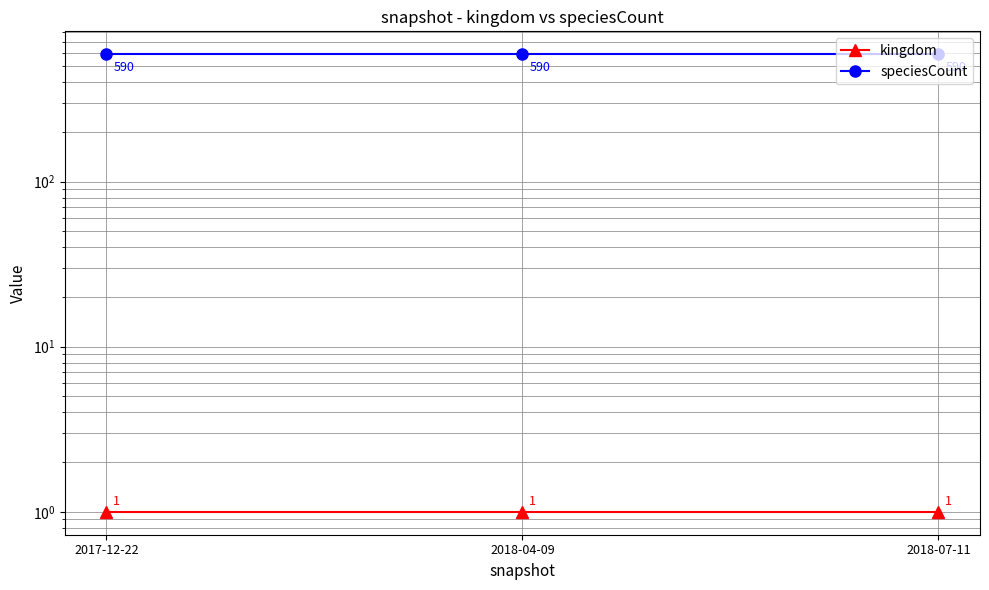

What is the difference between the highest and lowest values at 2018-04-09?

589